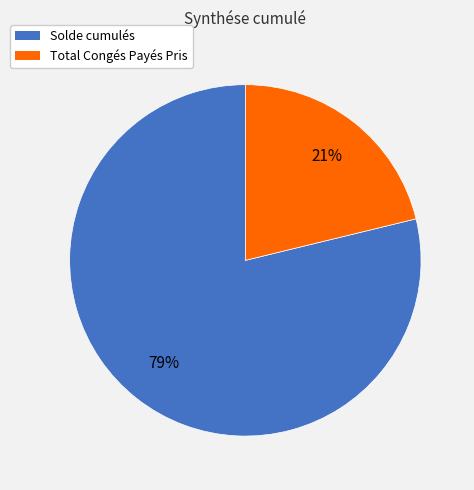

Combined, do Solde cumulés and Total Congés Payés Pris account for over 50%?

Yes